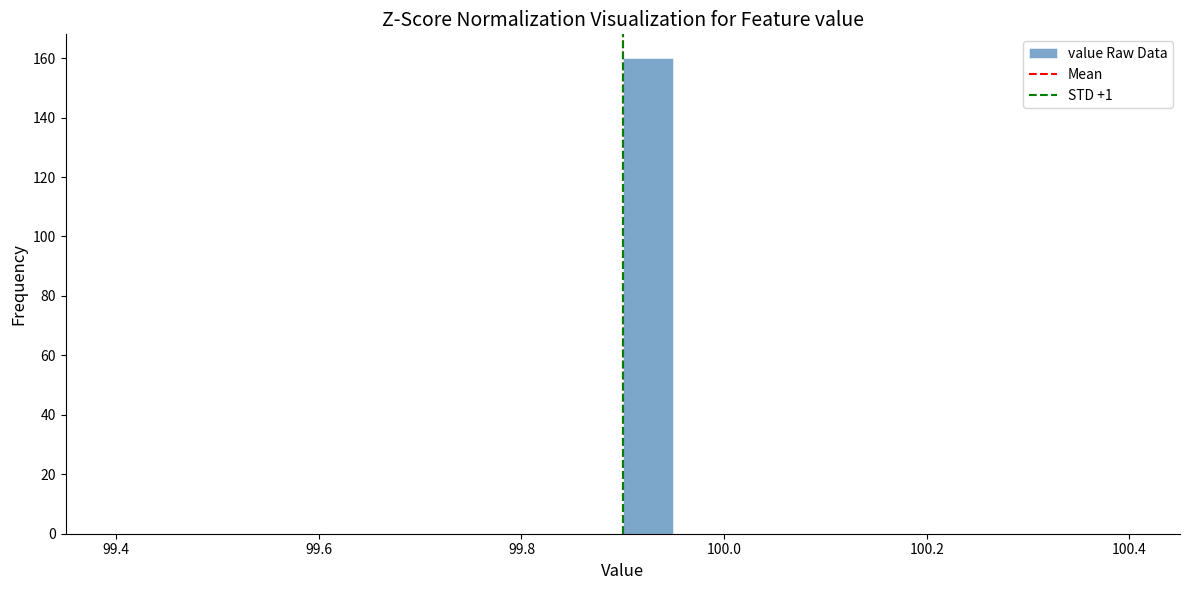

Read against the x-axis, roughly where is the centre of the tallest bar?

99.92